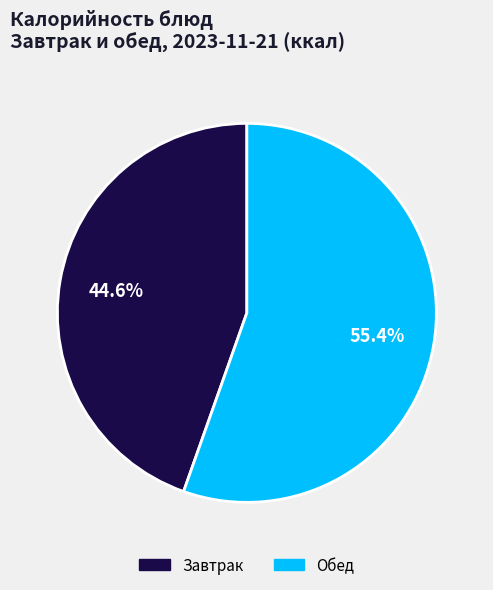

Is there a majority slice in this chart?

Yes